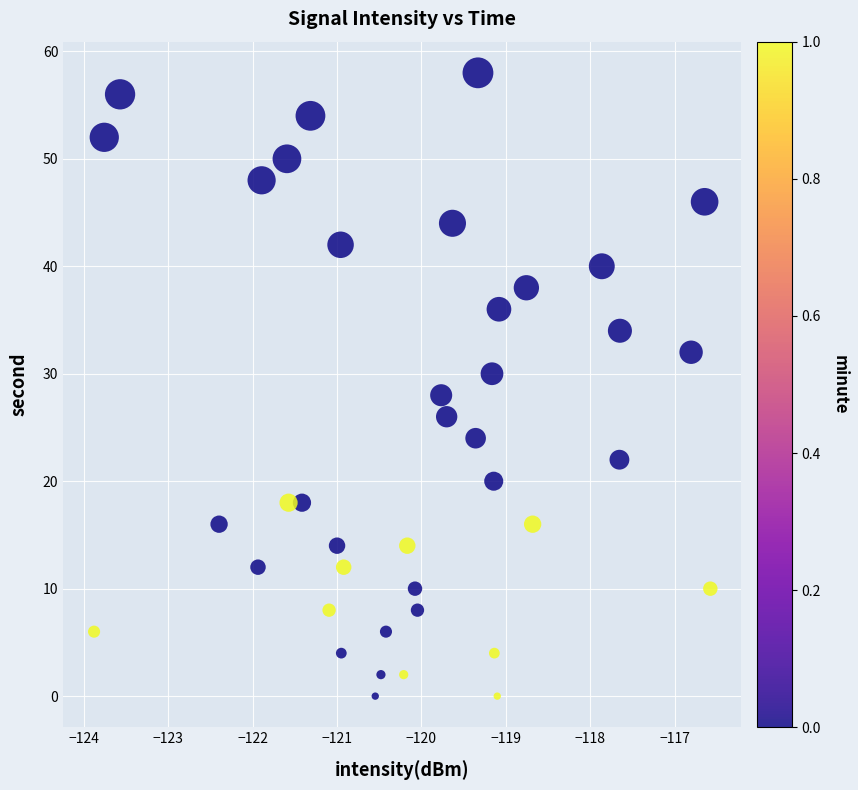

What is the range of Y values (max minus min)?

58